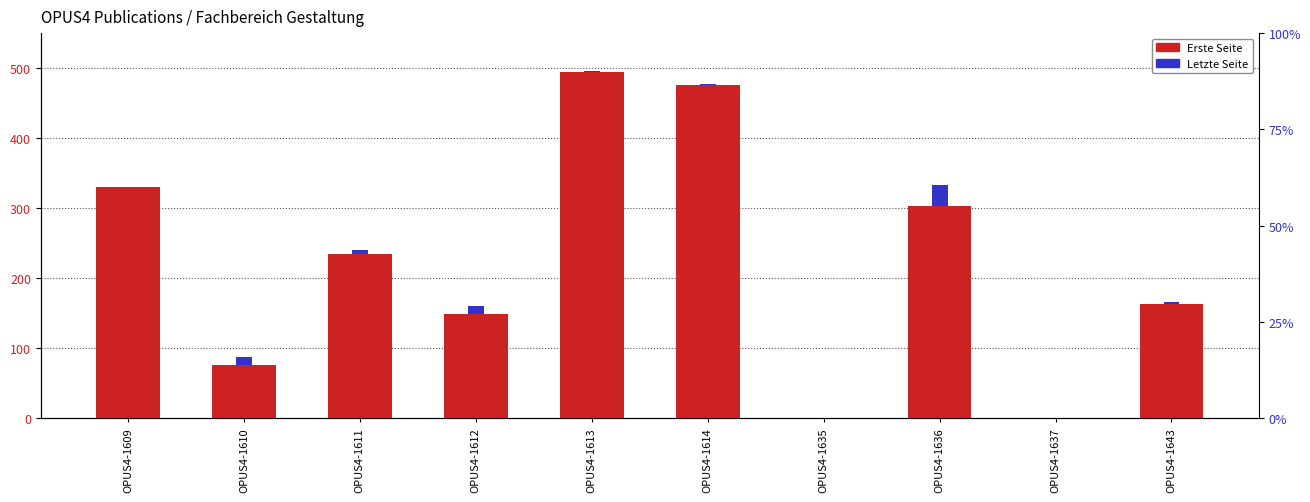

Rank the categories by value from lowest to highest.

OPUS4-1635, OPUS4-1637, OPUS4-1610, OPUS4-1612, OPUS4-1643, OPUS4-1611, OPUS4-1636, OPUS4-1609, OPUS4-1614, OPUS4-1613